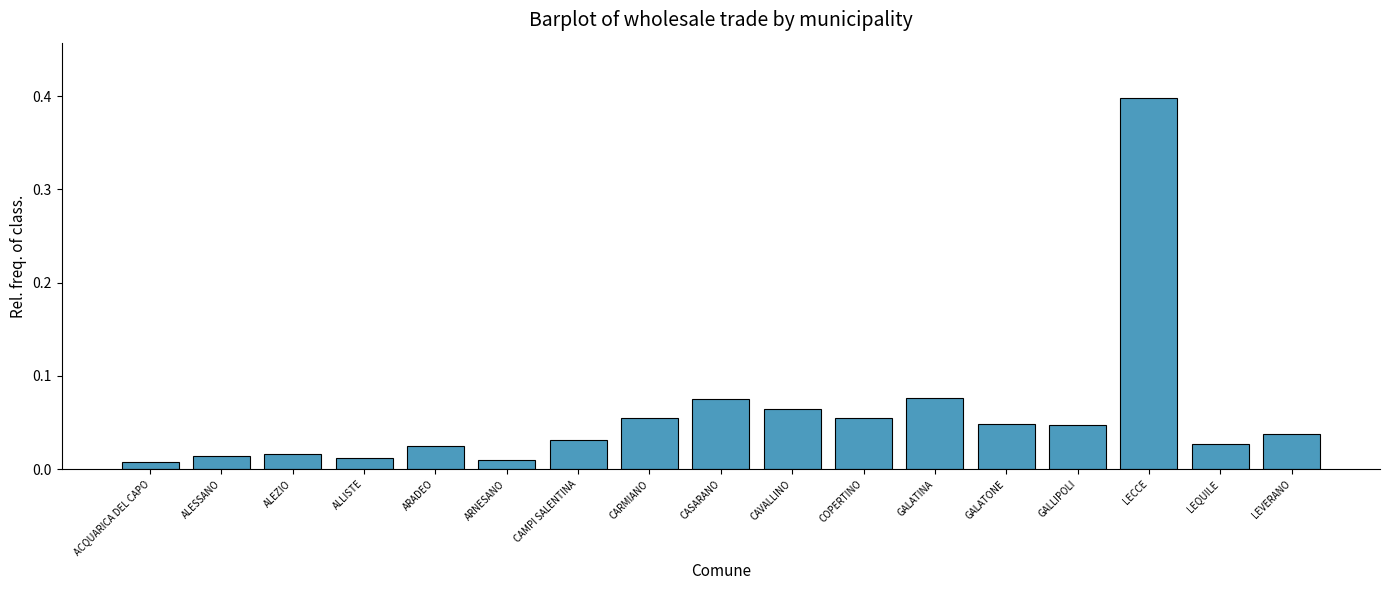

What is the difference between the maximum and second lowest values?

0.4